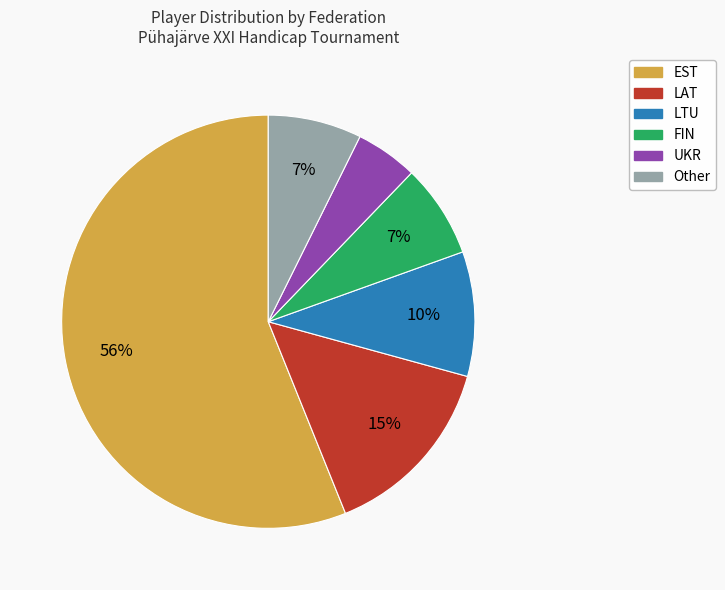

Is there any slice that represents more than half of the pie?

Yes